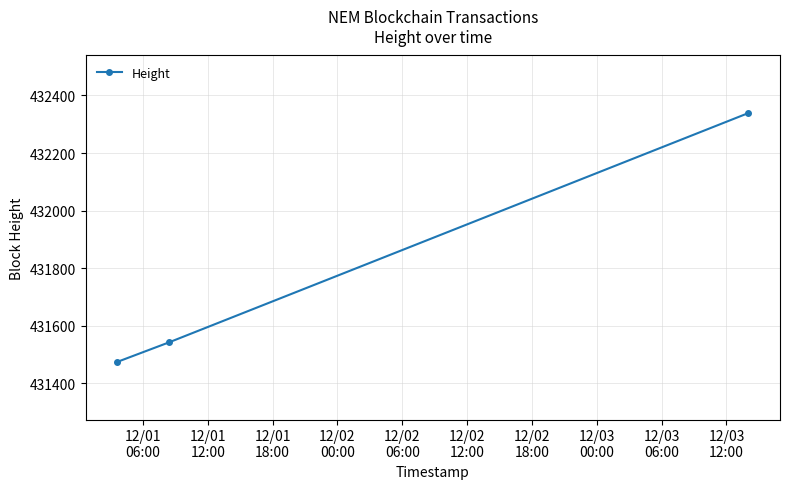

What is the minimum value shown in the chart?

431474